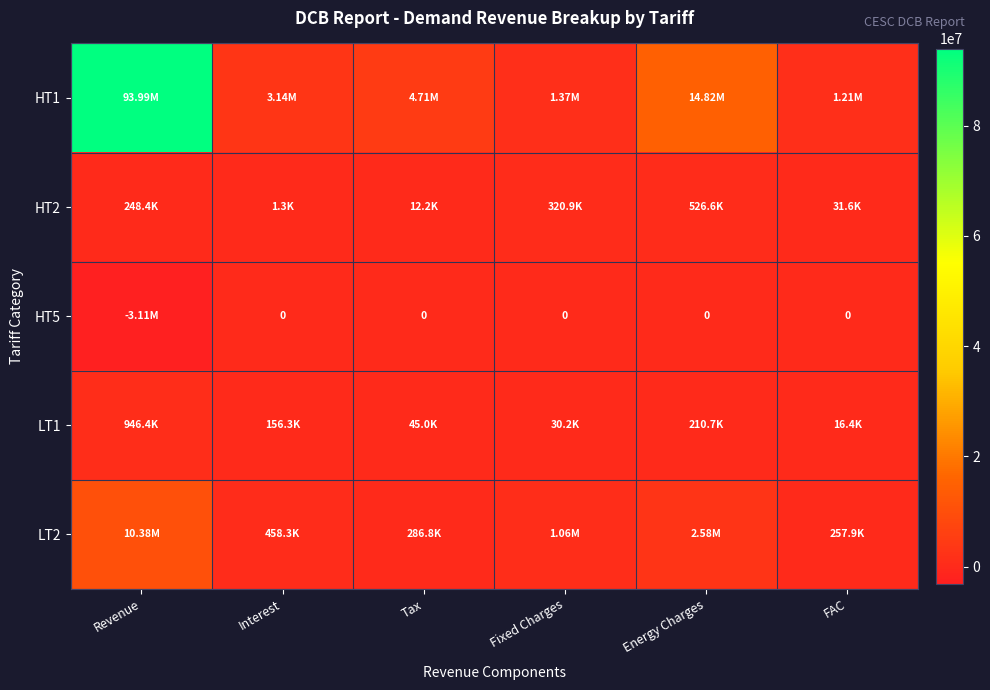

Is the value of HT1 at Tax greater than the value of HT2 at Interest?

Yes